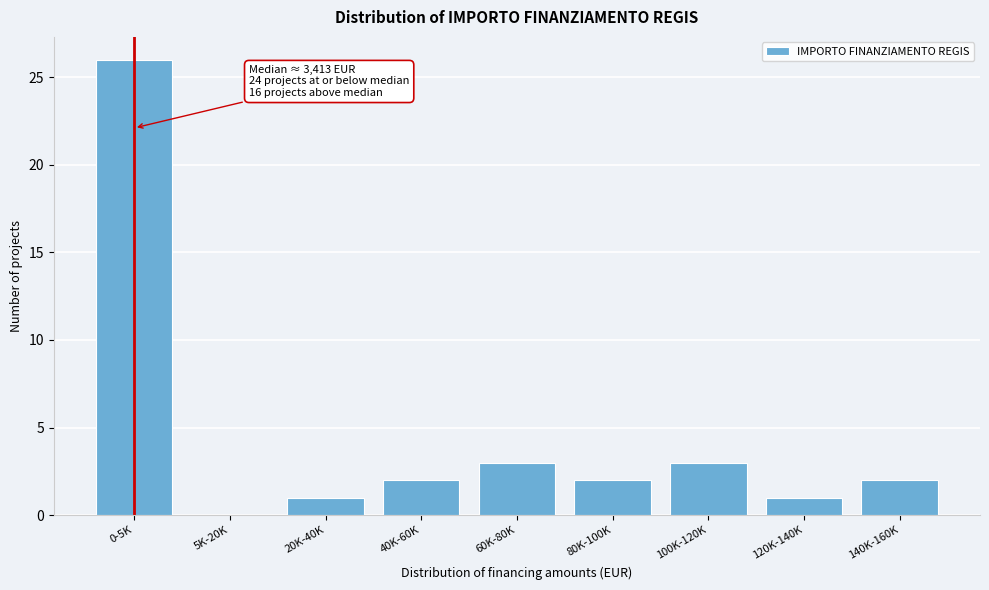

Reading right to left, transcribe all the data shown in this chart.

140K-160K=2	120K-140K=1	100K-120K=3	80K-100K=2	60K-80K=3	40K-60K=2	20K-40K=1	5K-20K=0	0-5K=26